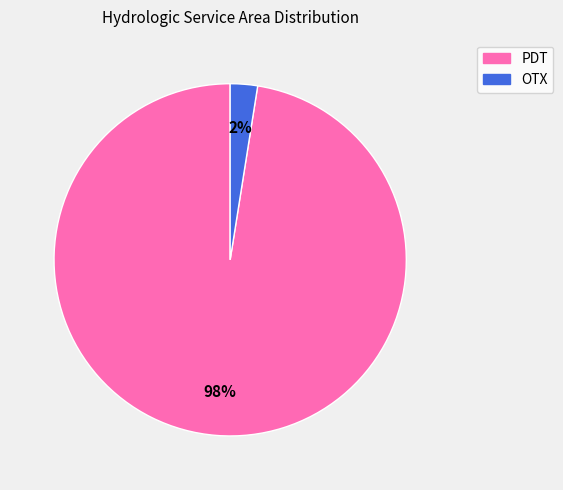

Which category has the biggest portion of the pie?

PDT